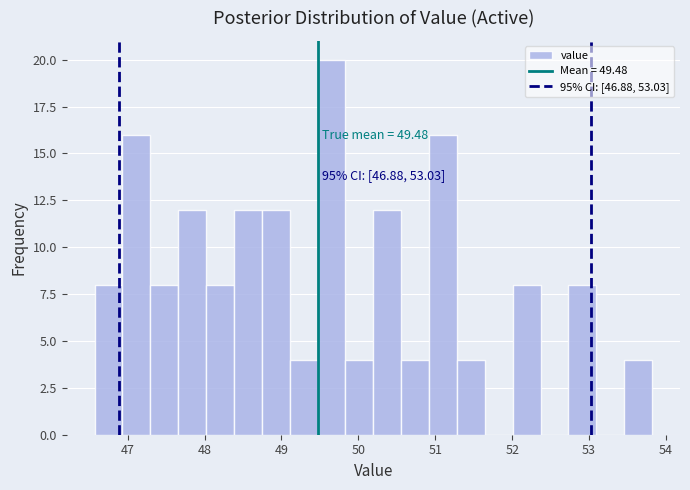

Around what value on the x-axis is the tallest bar? Give the approximate position of its centre, as read against the axis.

49.7